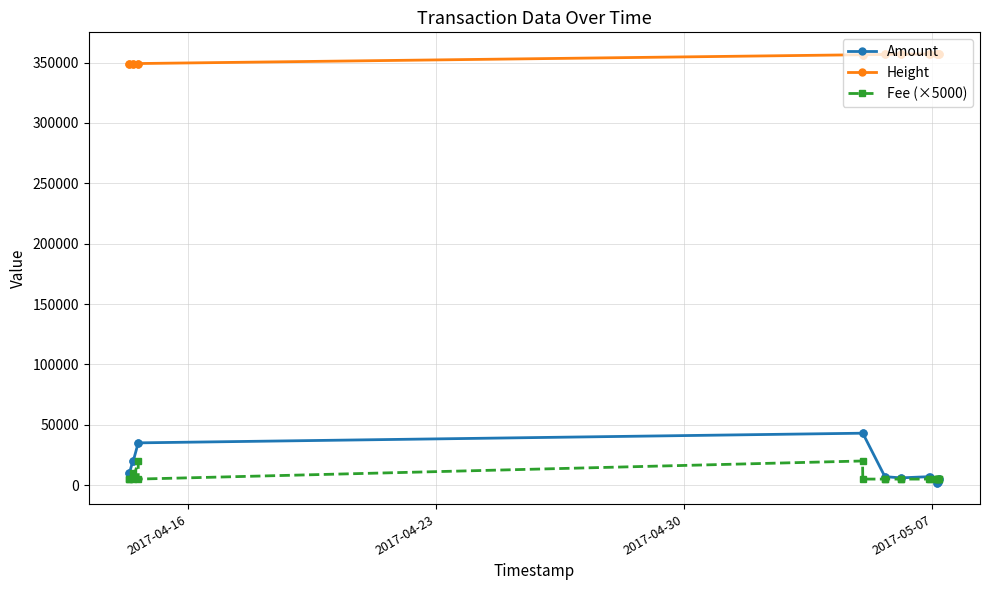

What is the difference between the second highest and second lowest values in the Height series?

8172